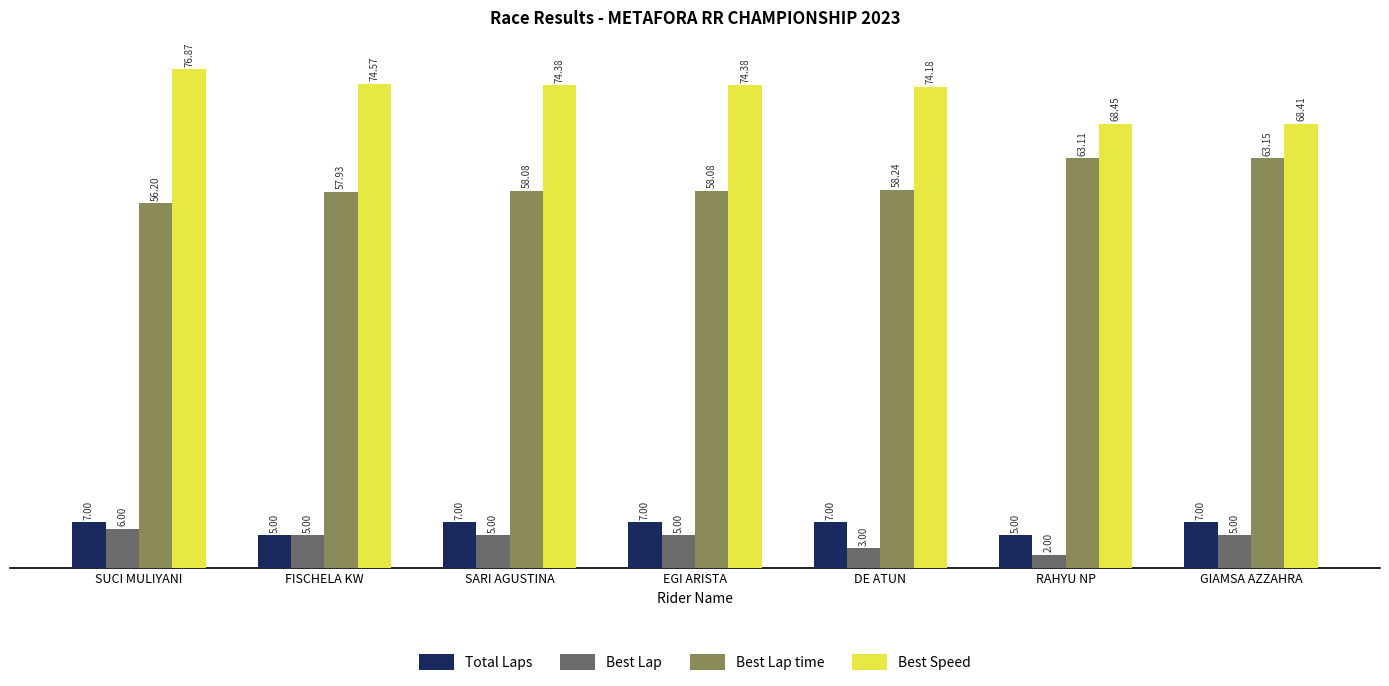

How many data points does each series have?

7